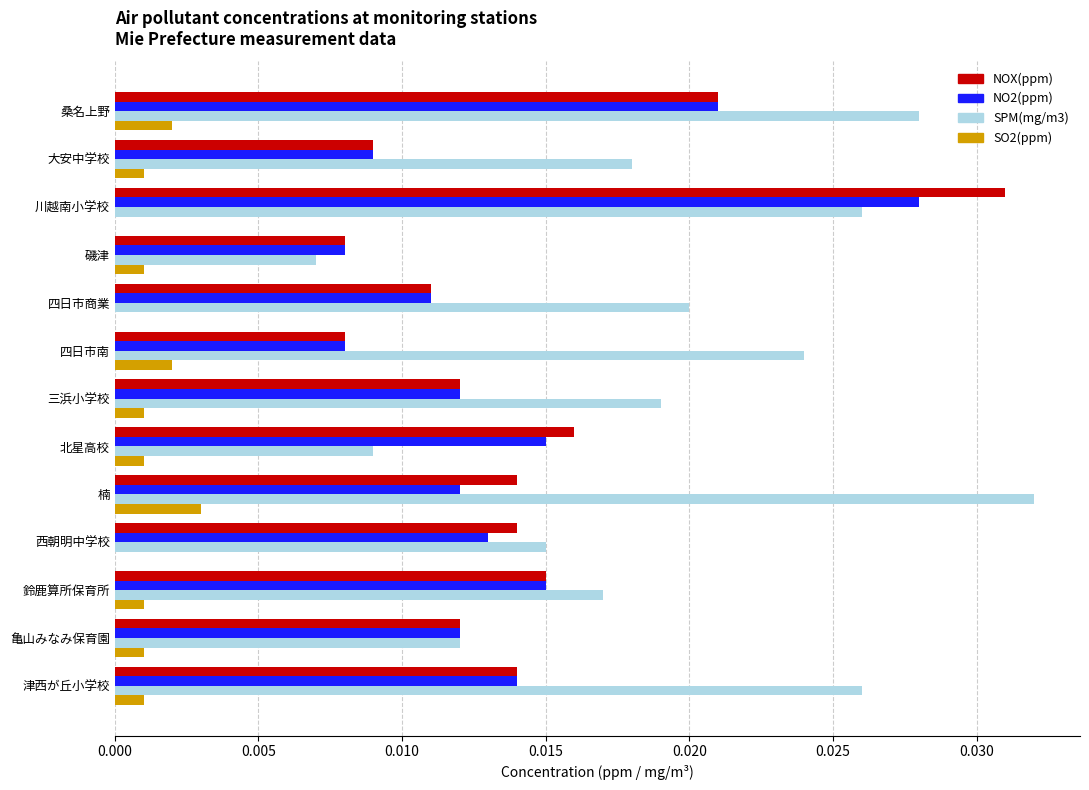

Is the value of SPM(mg/m3) at 四日市商業 greater than the value of NO2(ppm) at 川越南小学校?

No